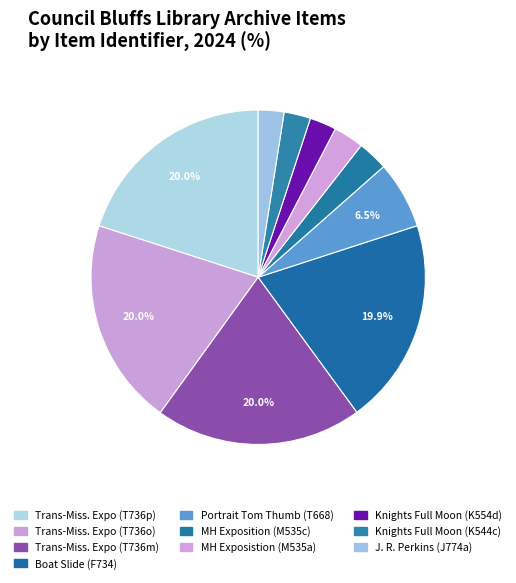

Is there a majority slice in this chart?

No